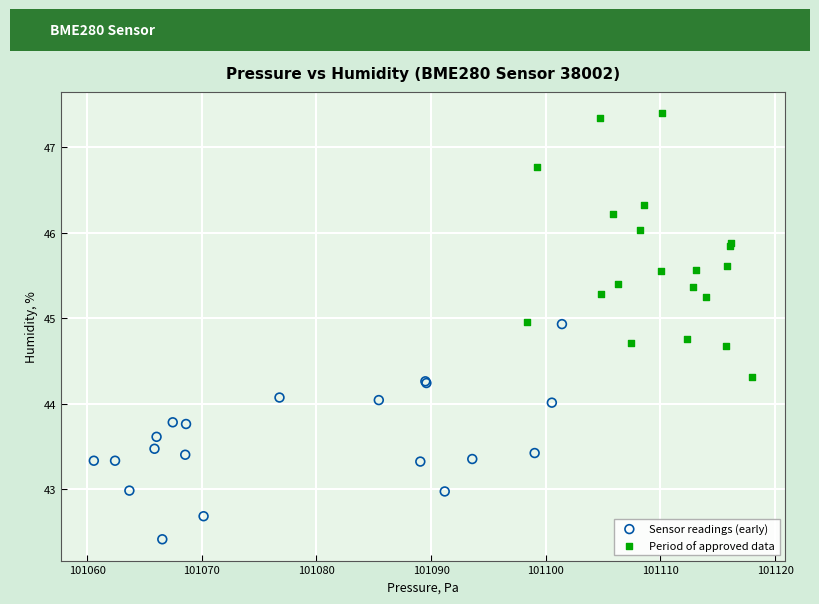

Which series has the largest Y range (max minus min)?

Period of approved data